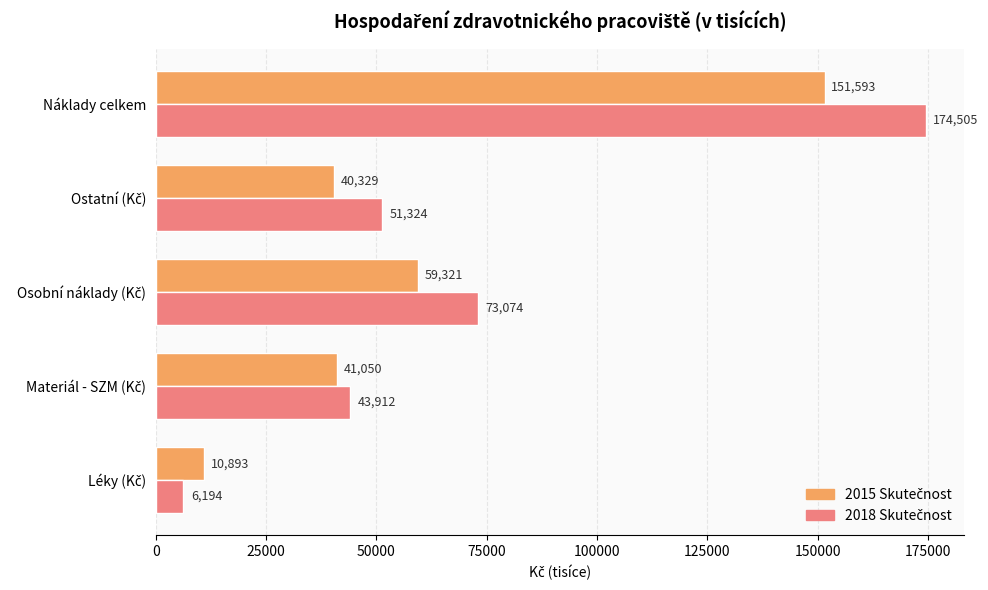

What is the minimum value shown in the chart?

6194.5